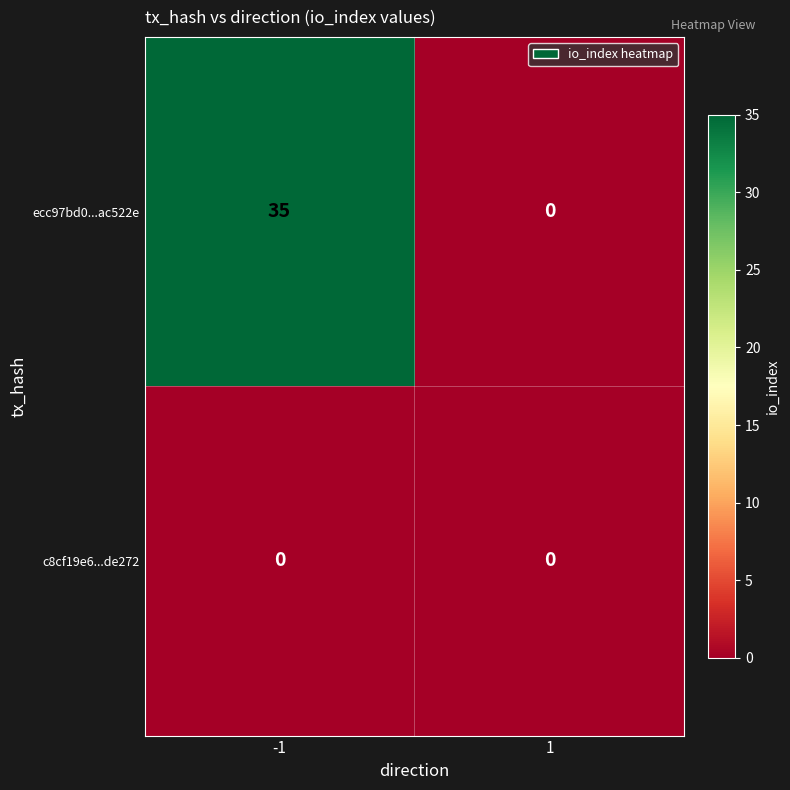

The value of ecc97bd0...ac522e at -1 is 9. True or false?

False